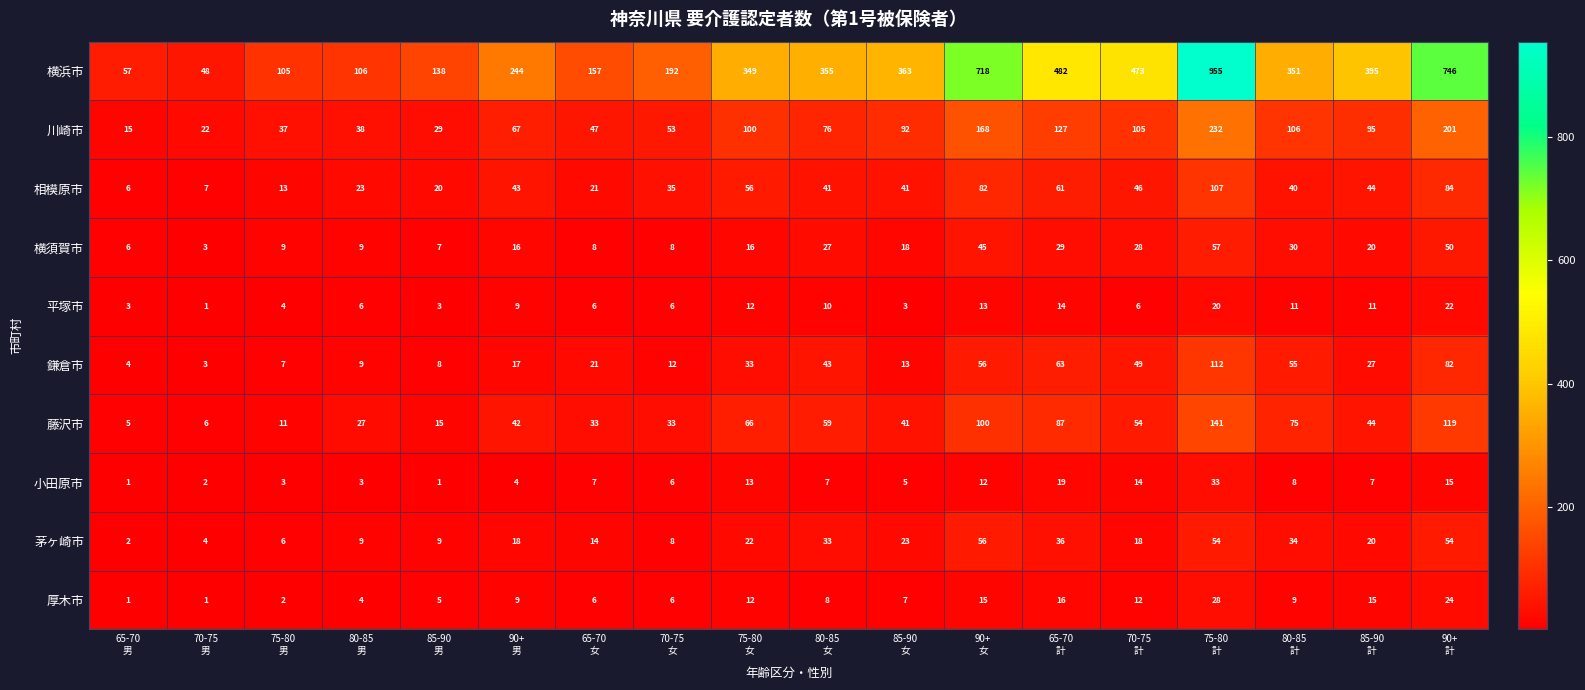

What is the sum of all 小田原市 values?

160